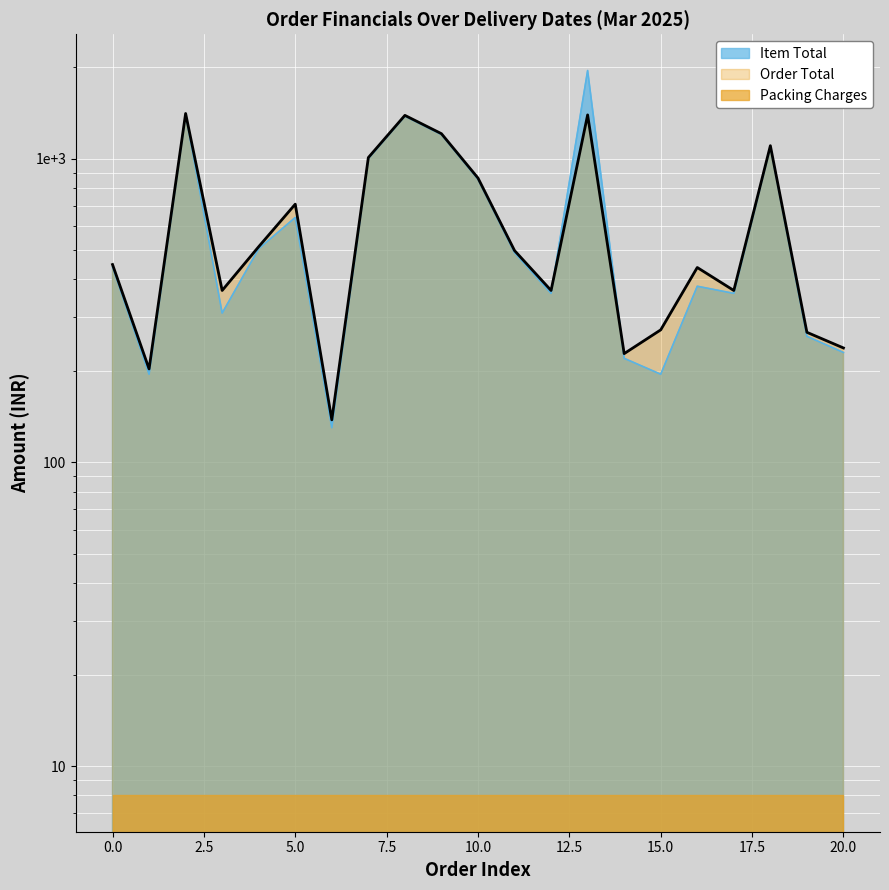

Is it true that Order Total equals 448 at 0.0?

True